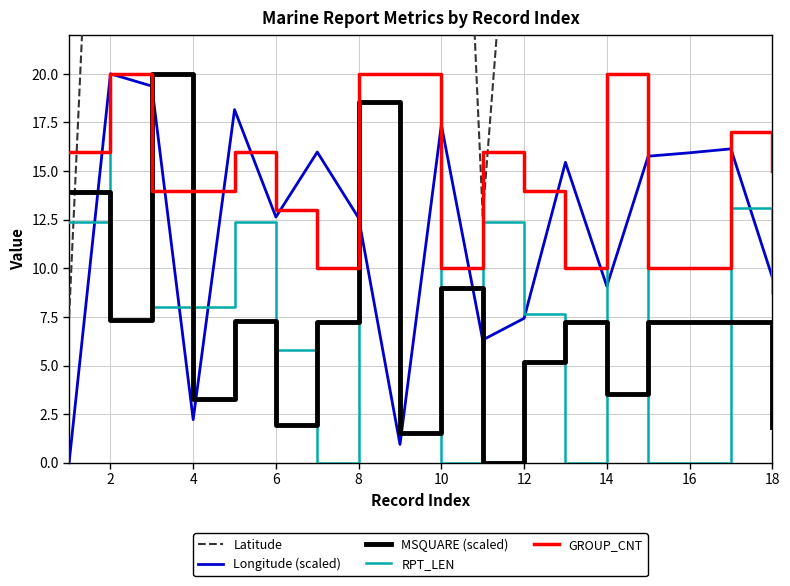

How many times do MSQUARE (scaled) and RPT_LEN cross each other?

11